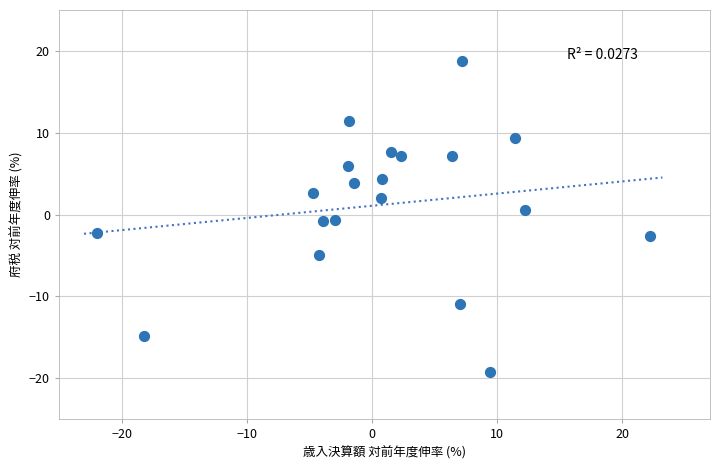

What is the range of Y values (max minus min)?

38.1